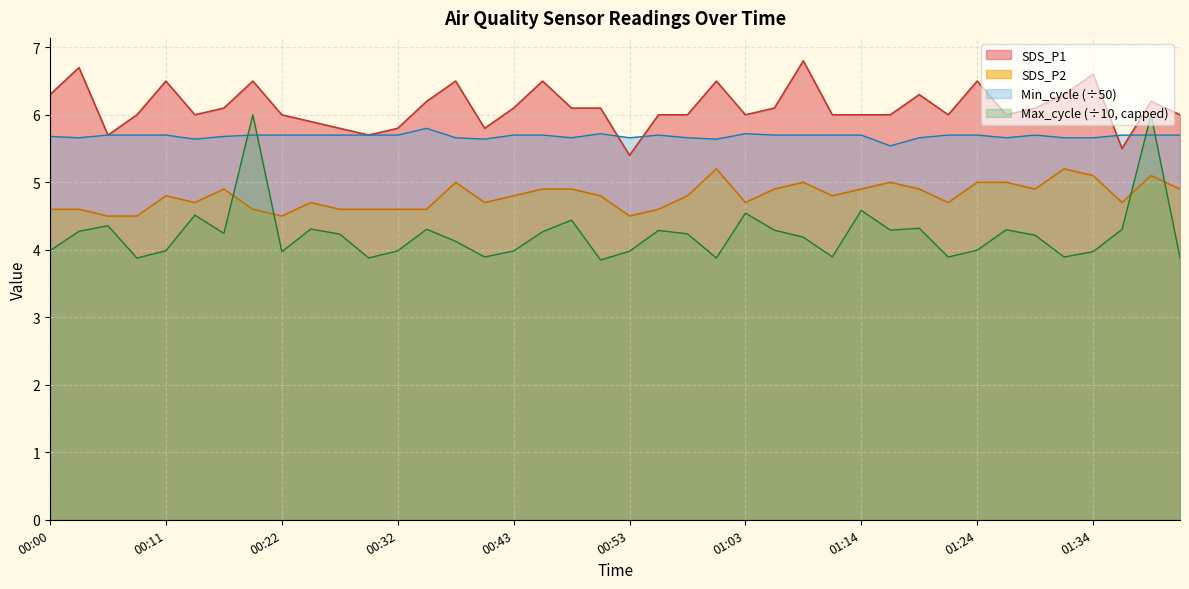

What are all the series names shown in the legend?

SDS_P1, SDS_P2, Min_cycle (÷50), Max_cycle (÷10, capped)